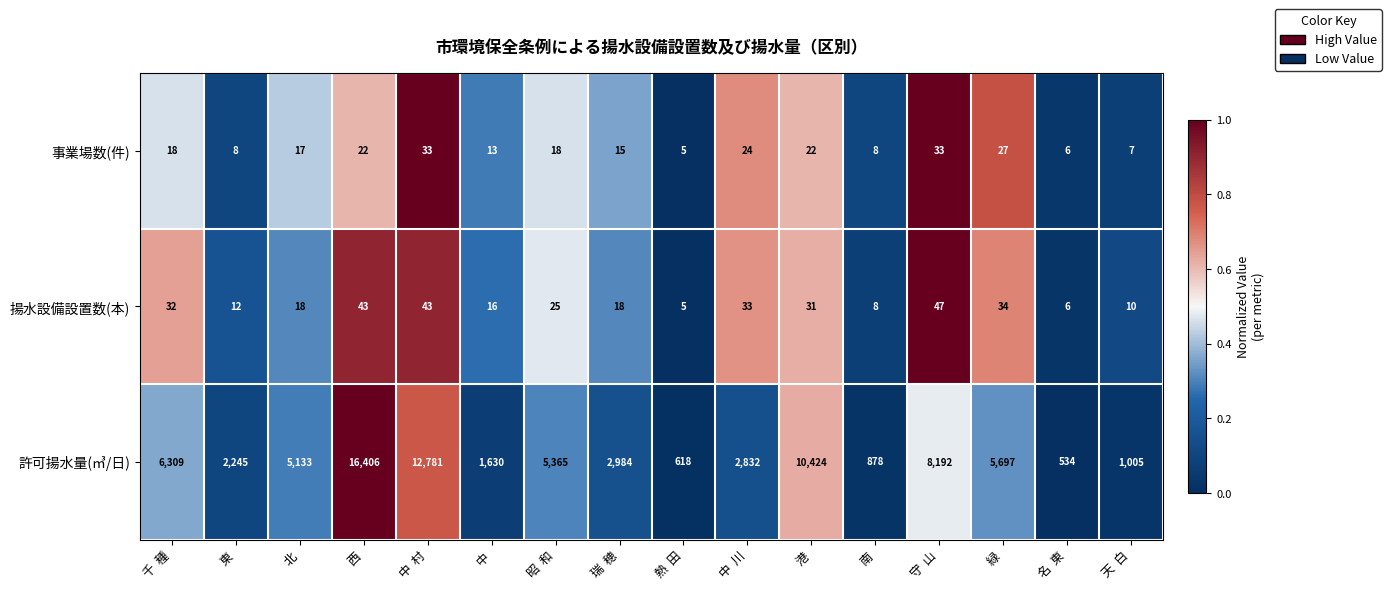

Rank the categories by 許可揚水量(㎥/日) value from highest to lowest.

西, 中  村, 港, 守  山, 千  種, 緑, 昭  和, 北, 瑞  穂, 中  川, 東, 中, 天  白, 南, 熱  田, 名  東